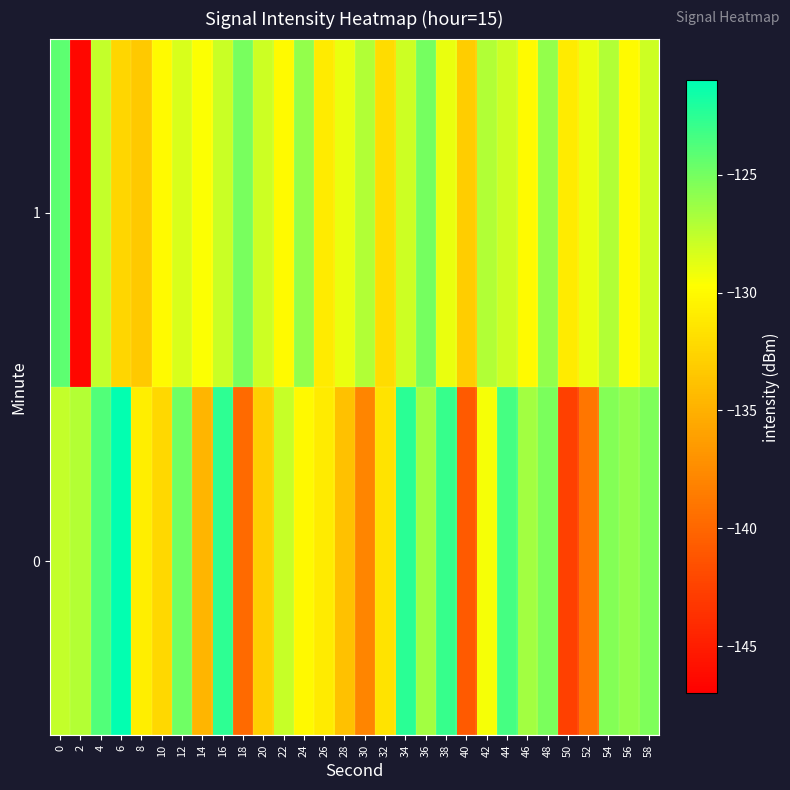

Which series has the widest spread of values?

1